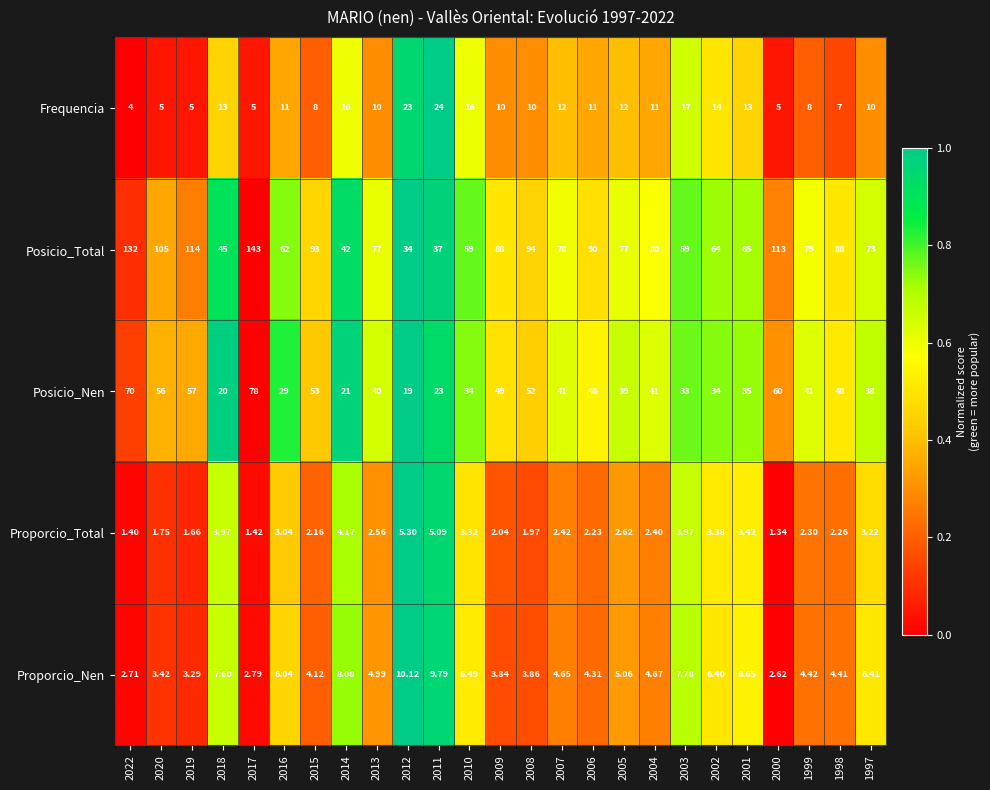

Rank the series by their maximum value, from lowest to highest.

Proporcio_Total, Proporcio_Nen, Frequencia, Posicio_Nen, Posicio_Total